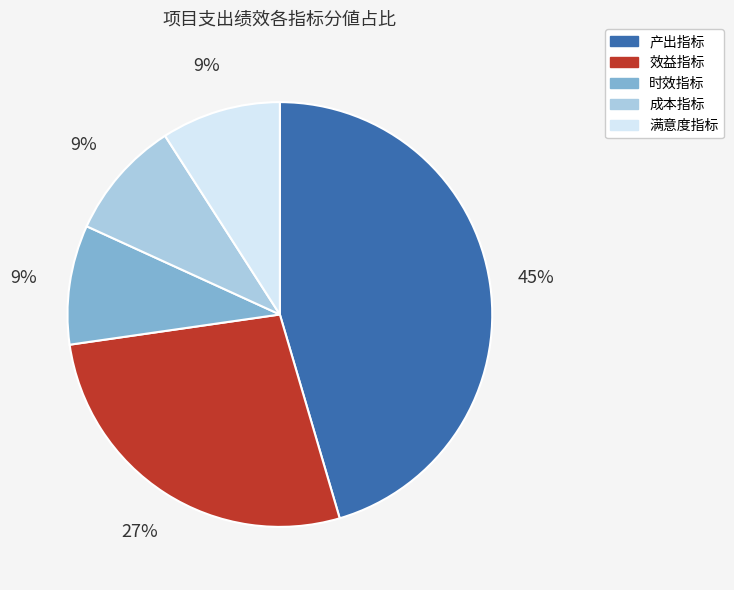

To the nearest percent, what is the combined percentage of 效益指标 and 满意度指标?

36%